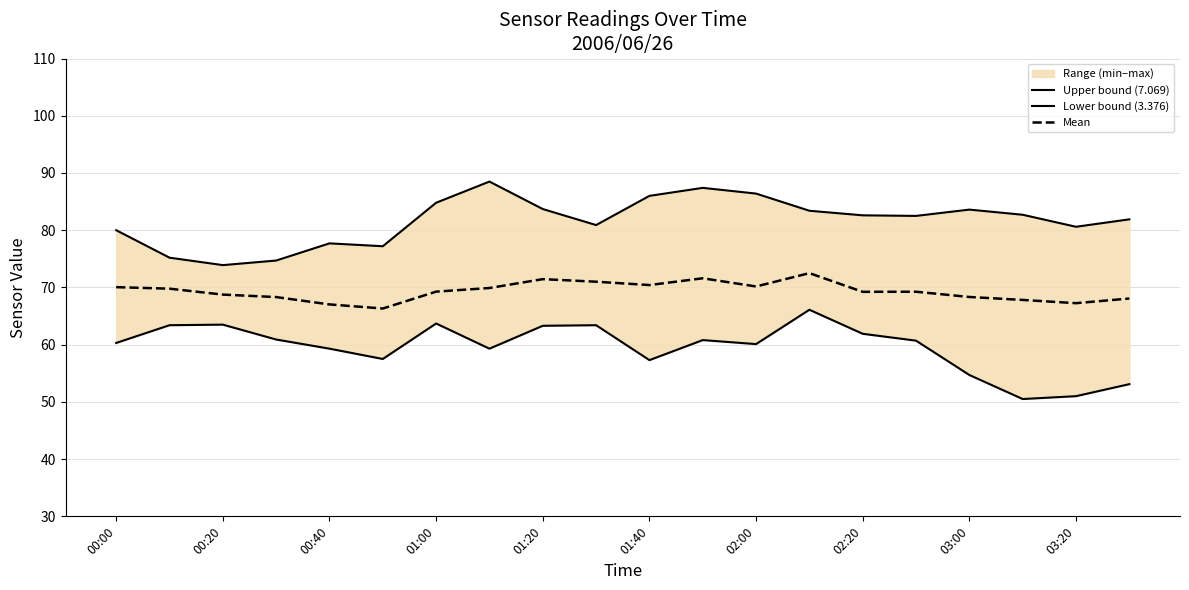

List the series in order of their peak value, highest first.

Upper bound (7.069), Mean, Lower bound (3.376)